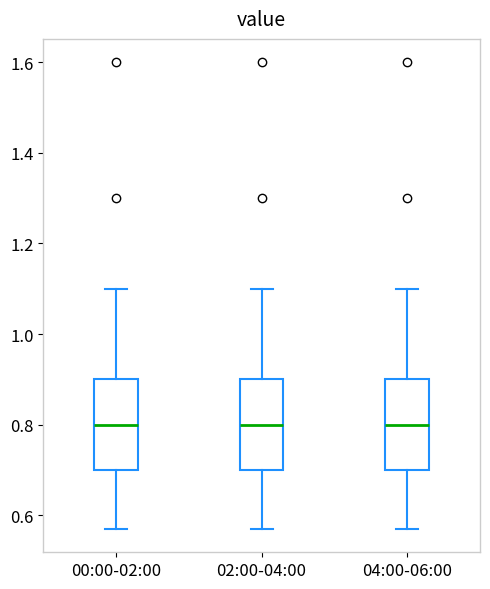

Reading left to right, read every box against the y-axis: the position of its median line, the range the box covers, and the ends of its whiskers. The values are not printed on the chart, so give them approximately, as read against the axis.

00:00-02:00: median 0.80, box 0.70 to 0.90, whiskers 0.58 to 1.10
02:00-04:00: median 0.80, box 0.70 to 0.90, whiskers 0.58 to 1.10
04:00-06:00: median 0.80, box 0.70 to 0.90, whiskers 0.58 to 1.10